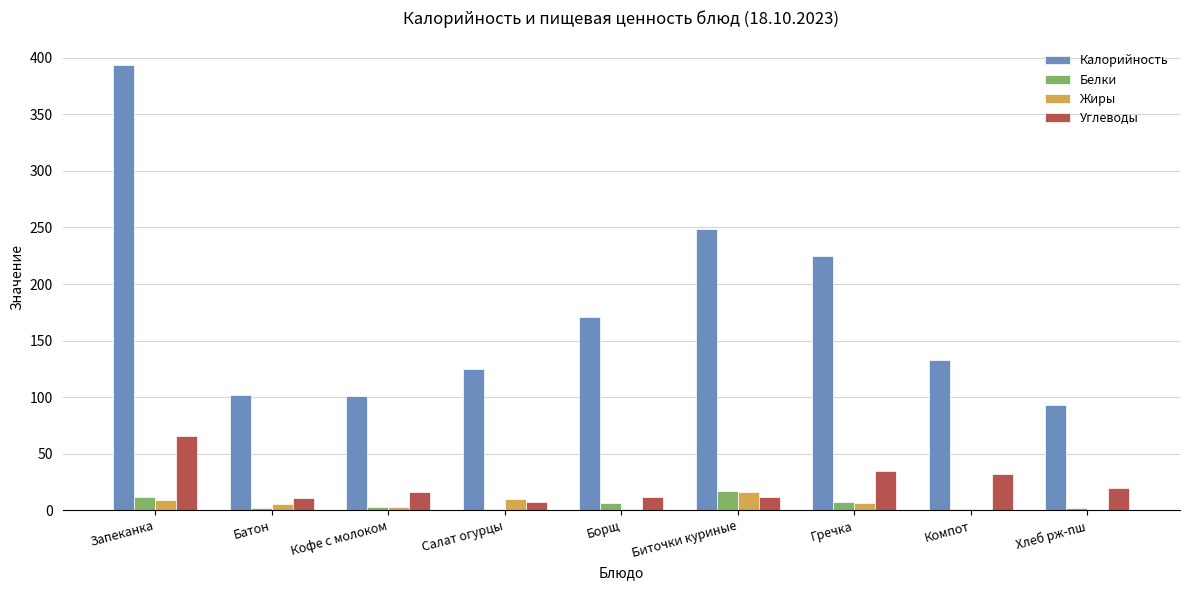

What is the maximum value for Жиры?

16.0